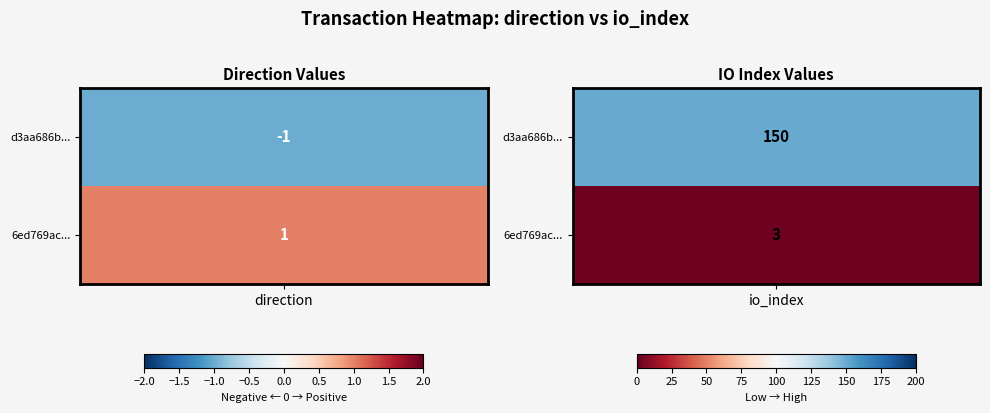

The value of d3aa686b2edd7cab9d583392536a396f222aa7a at 0 is -1. True or false?

True